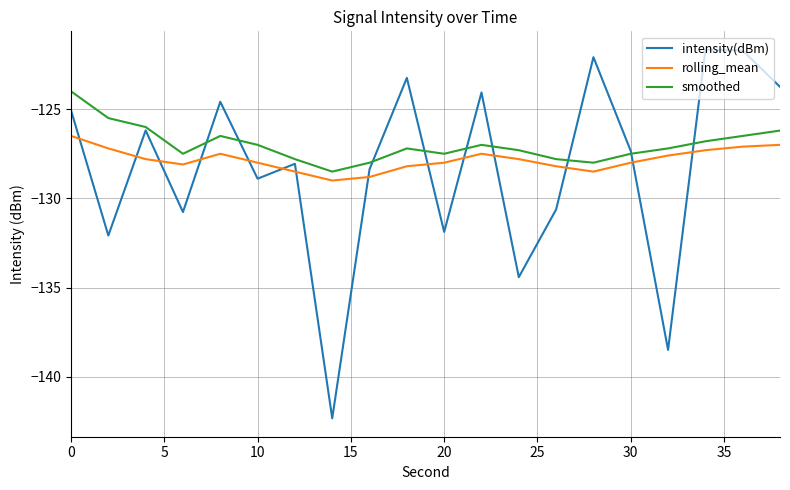

What is the minimum value shown in the chart?

-142.3